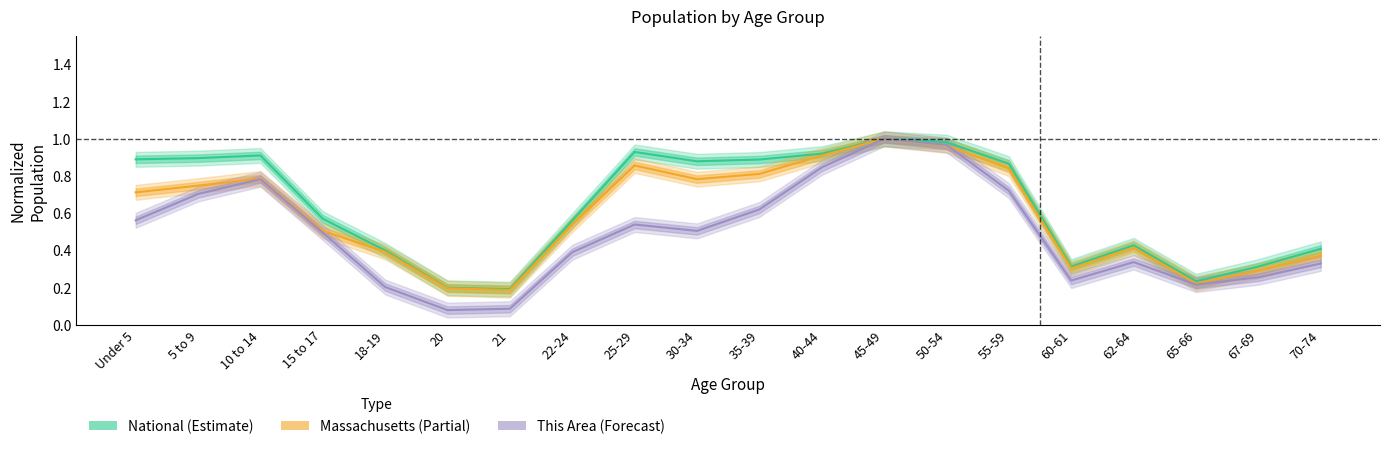

What position from the left is 55-59?

15